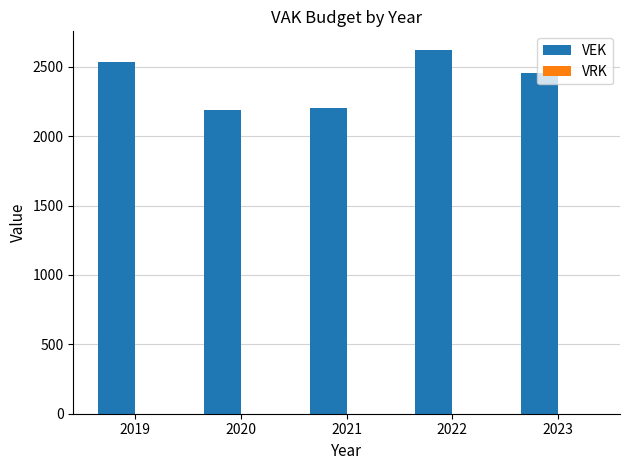

Where is the data nearest to the value 2407?

2023